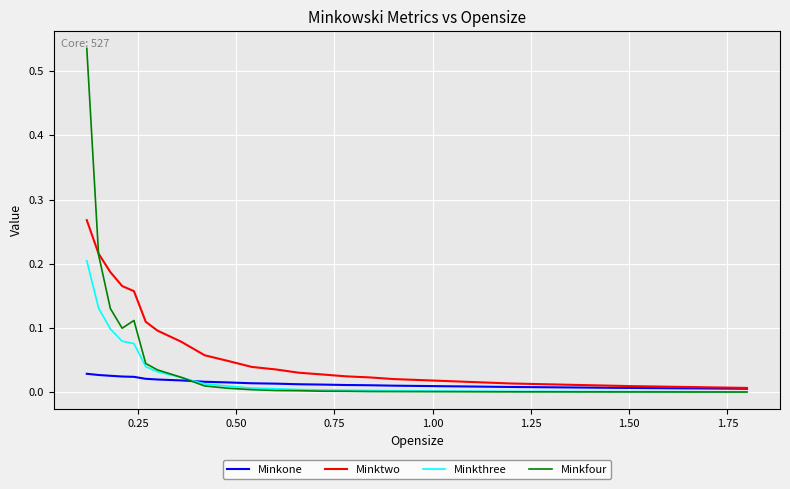

Which series has the largest range (max minus min)?

Minkfour